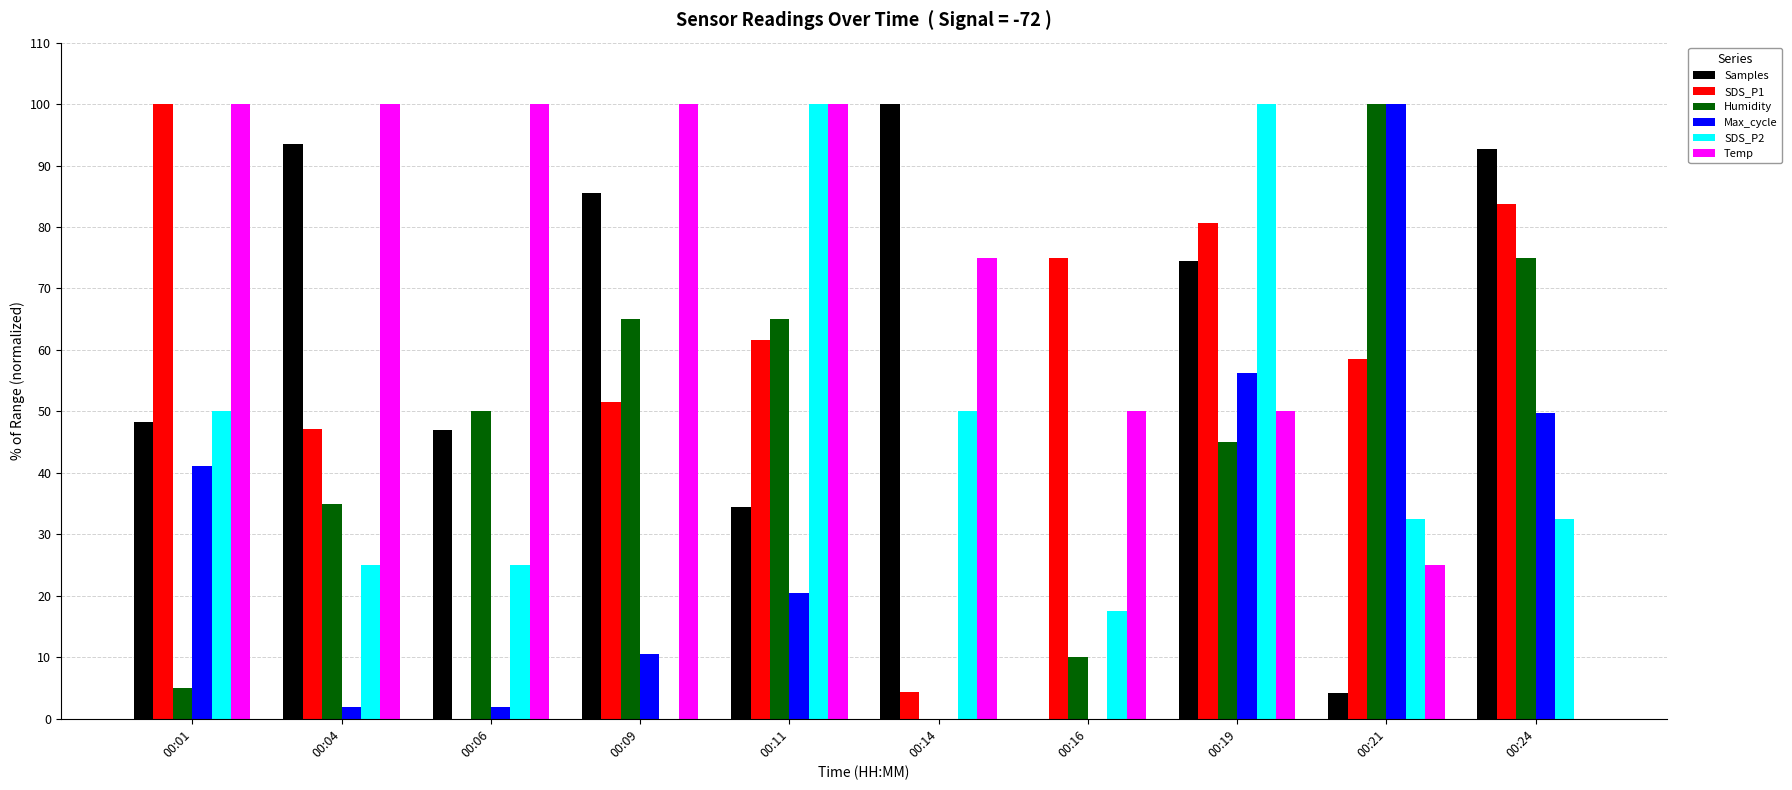

Reading left to right, extract all data points from this chart.

Samples: 00:01=48.2	00:04=93.4	00:06=47.1	00:09=85.6	00:11=34.5	00:14=100.0	00:16=0.0	00:19=74.4	00:21=4.2	00:24=92.7
SDS_P1: 00:01=100.0	00:04=47.1	00:06=0.0	00:09=51.5	00:11=61.7	00:14=4.4	00:16=74.9	00:19=80.6	00:21=58.6	00:24=83.7
Humidity: 00:01=5.0	00:04=35.0	00:06=50.0	00:09=65.0	00:11=65.0	00:14=0.0	00:16=10.0	00:19=45.0	00:21=100.0	00:24=75.0
Max_cycle: 00:01=41.1	00:04=2.0	00:06=2.0	00:09=10.6	00:11=20.5	00:14=0.0	00:16=0.0	00:19=56.3	00:21=100.0	00:24=49.7
SDS_P2: 00:01=50.0	00:04=25.0	00:06=25.0	00:09=0.0	00:11=100.0	00:14=50.0	00:16=17.5	00:19=100.0	00:21=32.5	00:24=32.5
Temp: 00:01=100.0	00:04=100.0	00:06=100.0	00:09=100.0	00:11=100.0	00:14=75.0	00:16=50.0	00:19=50.0	00:21=25.0	00:24=0.0